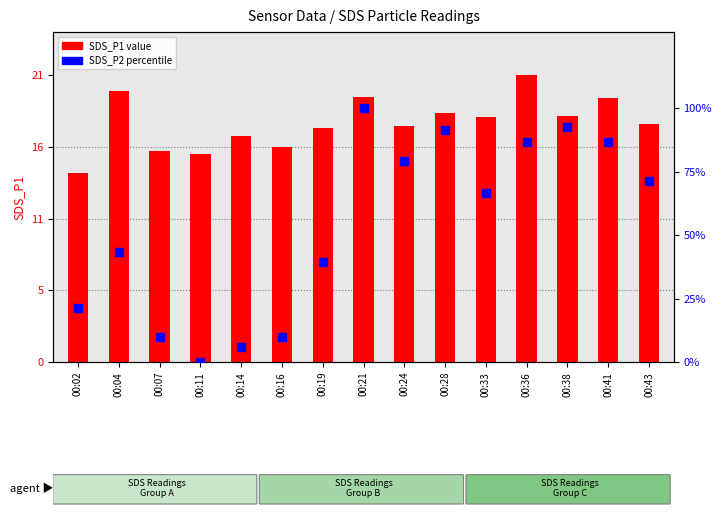

At how many categories does at least one series exceed 32?

10